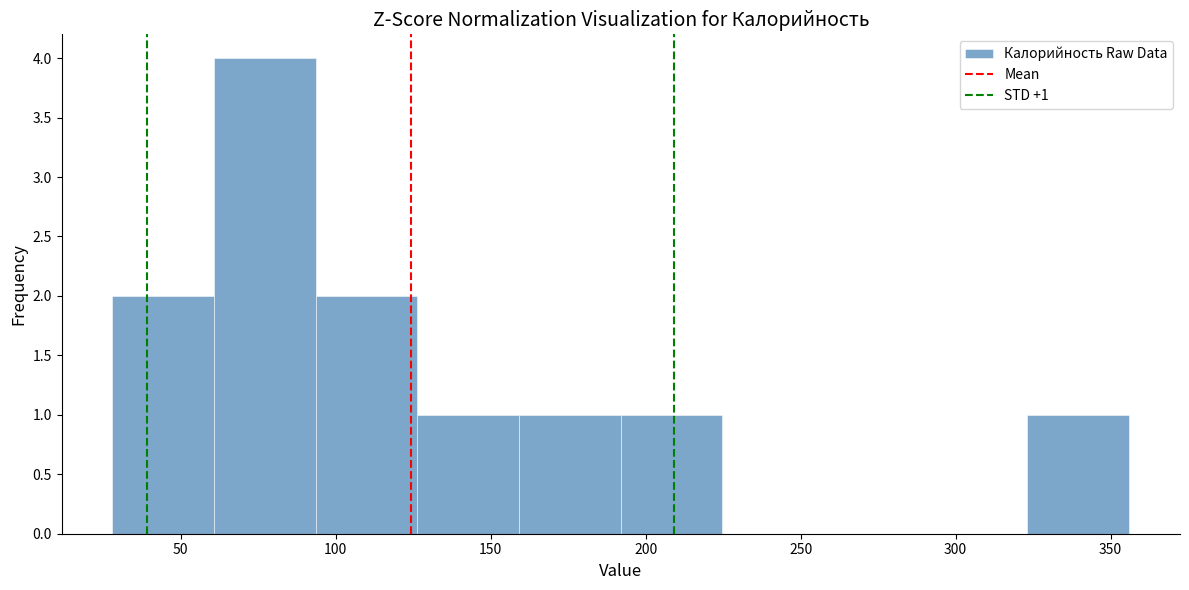

Which range on the x-axis has the tallest bar?

60 to 95